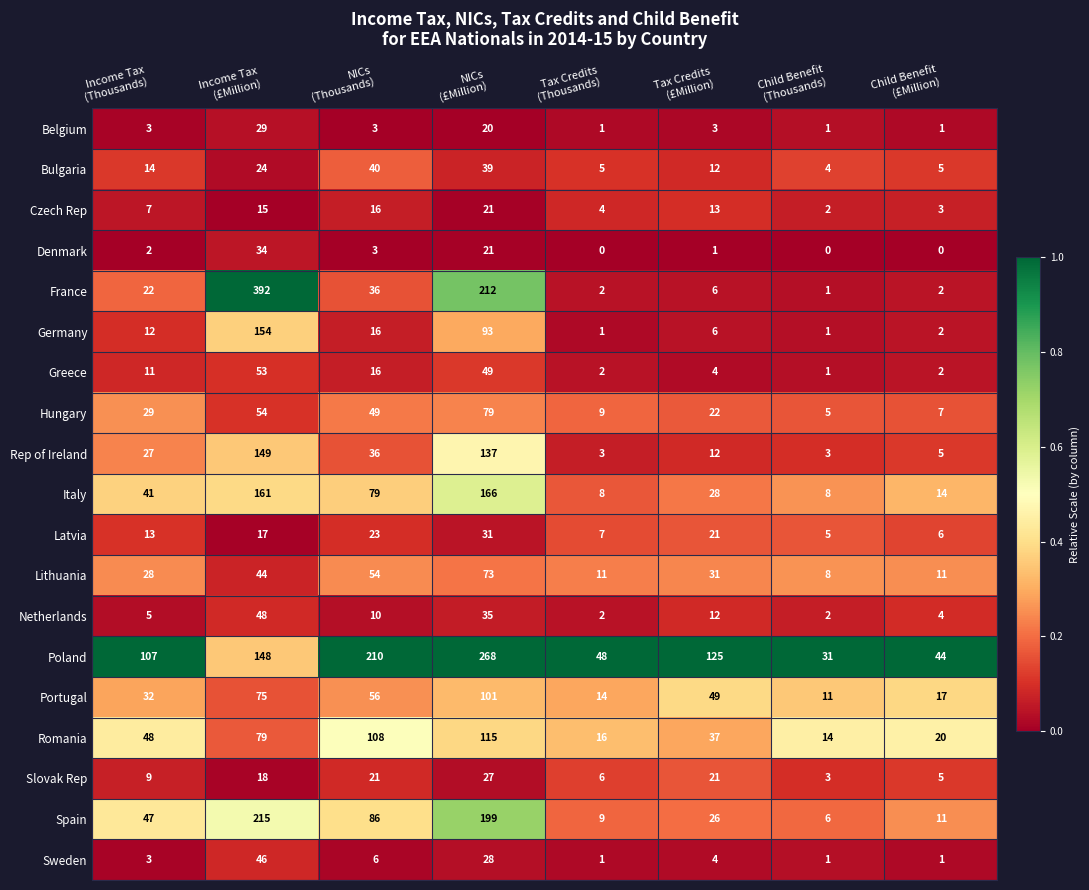

List the series in order of their peak value, highest first.

France, Poland, Spain, Italy, Germany, Rep of Ireland, Romania, Portugal, Hungary, Lithuania, Greece, Netherlands, Sweden, Bulgaria, Denmark, Latvia, Belgium, Slovak Rep, Czech Rep